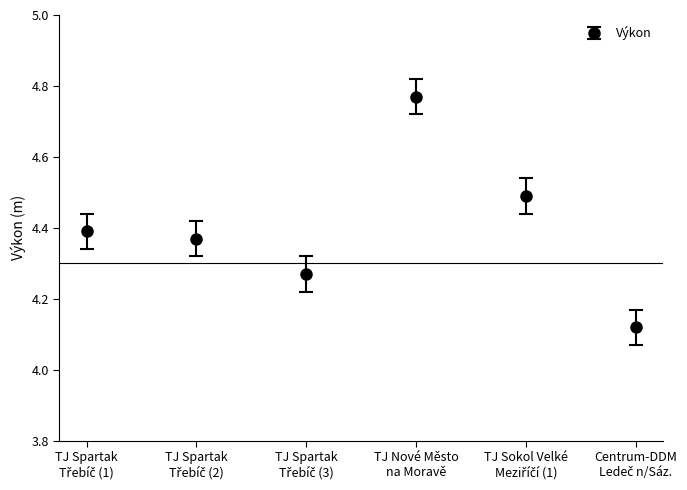

How many points are lower than both their immediate neighbors (excluding endpoints)?

1